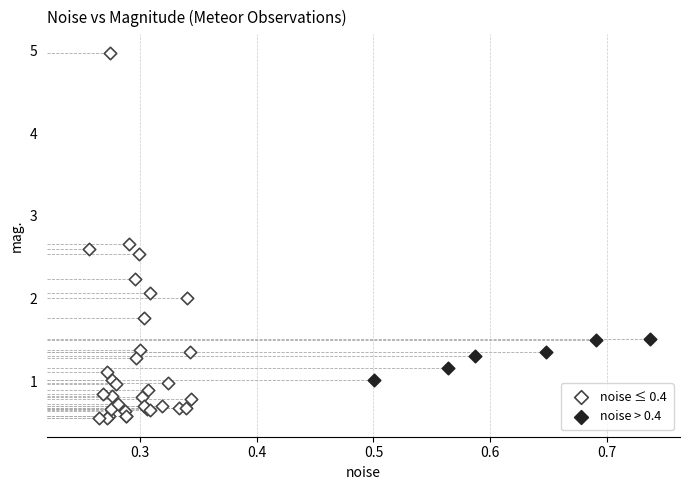

Which series has the widest spread of Y values?

noise ≤ 0.4